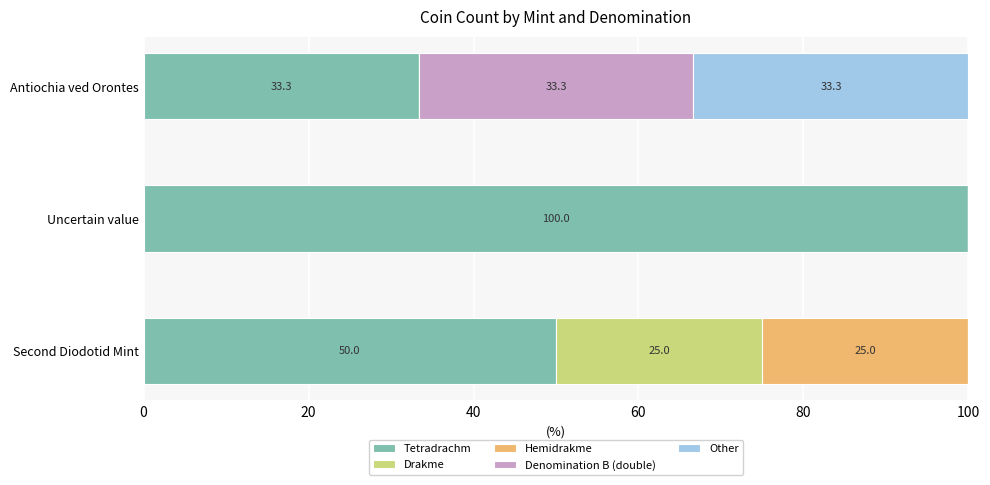

At which label does Tetradrachm reach its peak?

Uncertain value